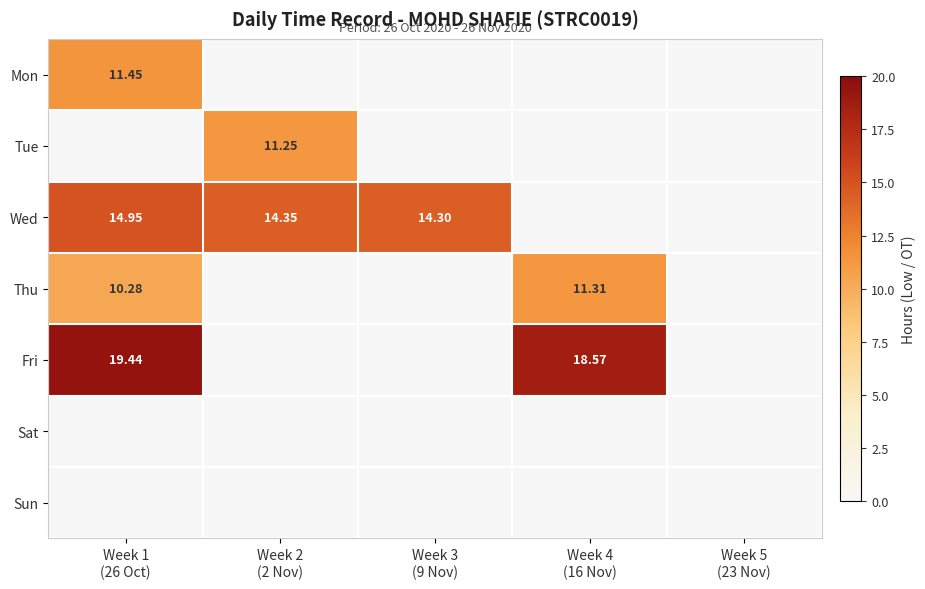

Is it true that Wed equals 3.0 at Week 1 (26 Oct)?

False